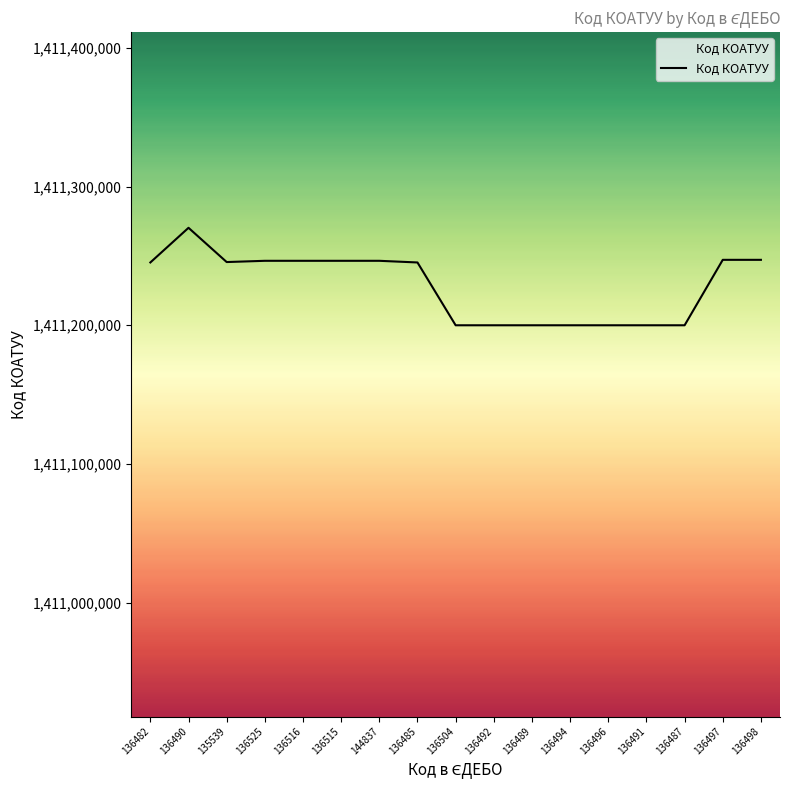

The chart shows a value of 1411200000 at 136494. True or false?

True